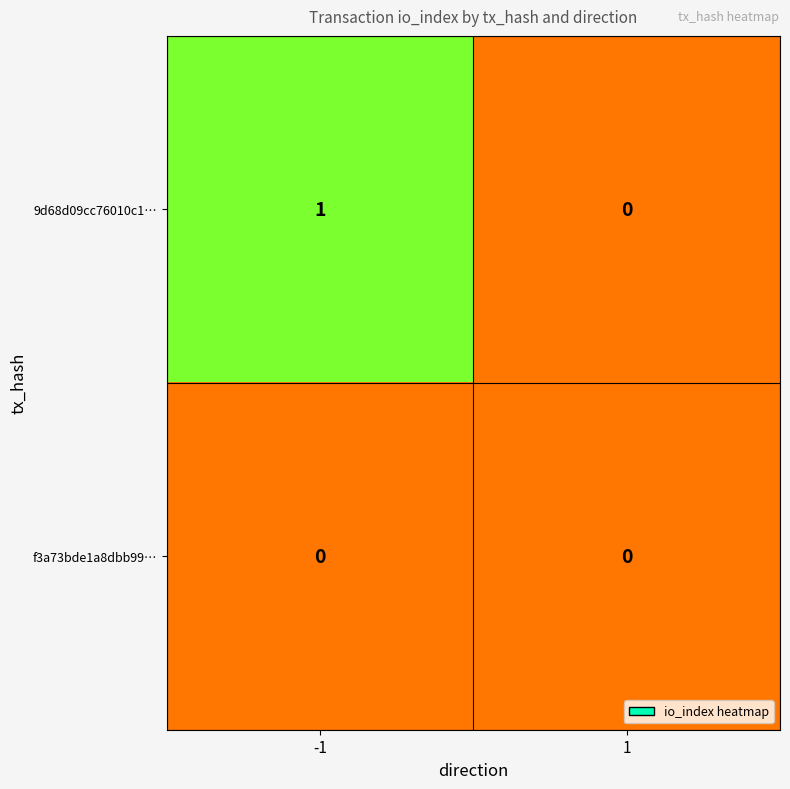

Which series changed the most between -1 and 1?

9d68d09cc76010c1…